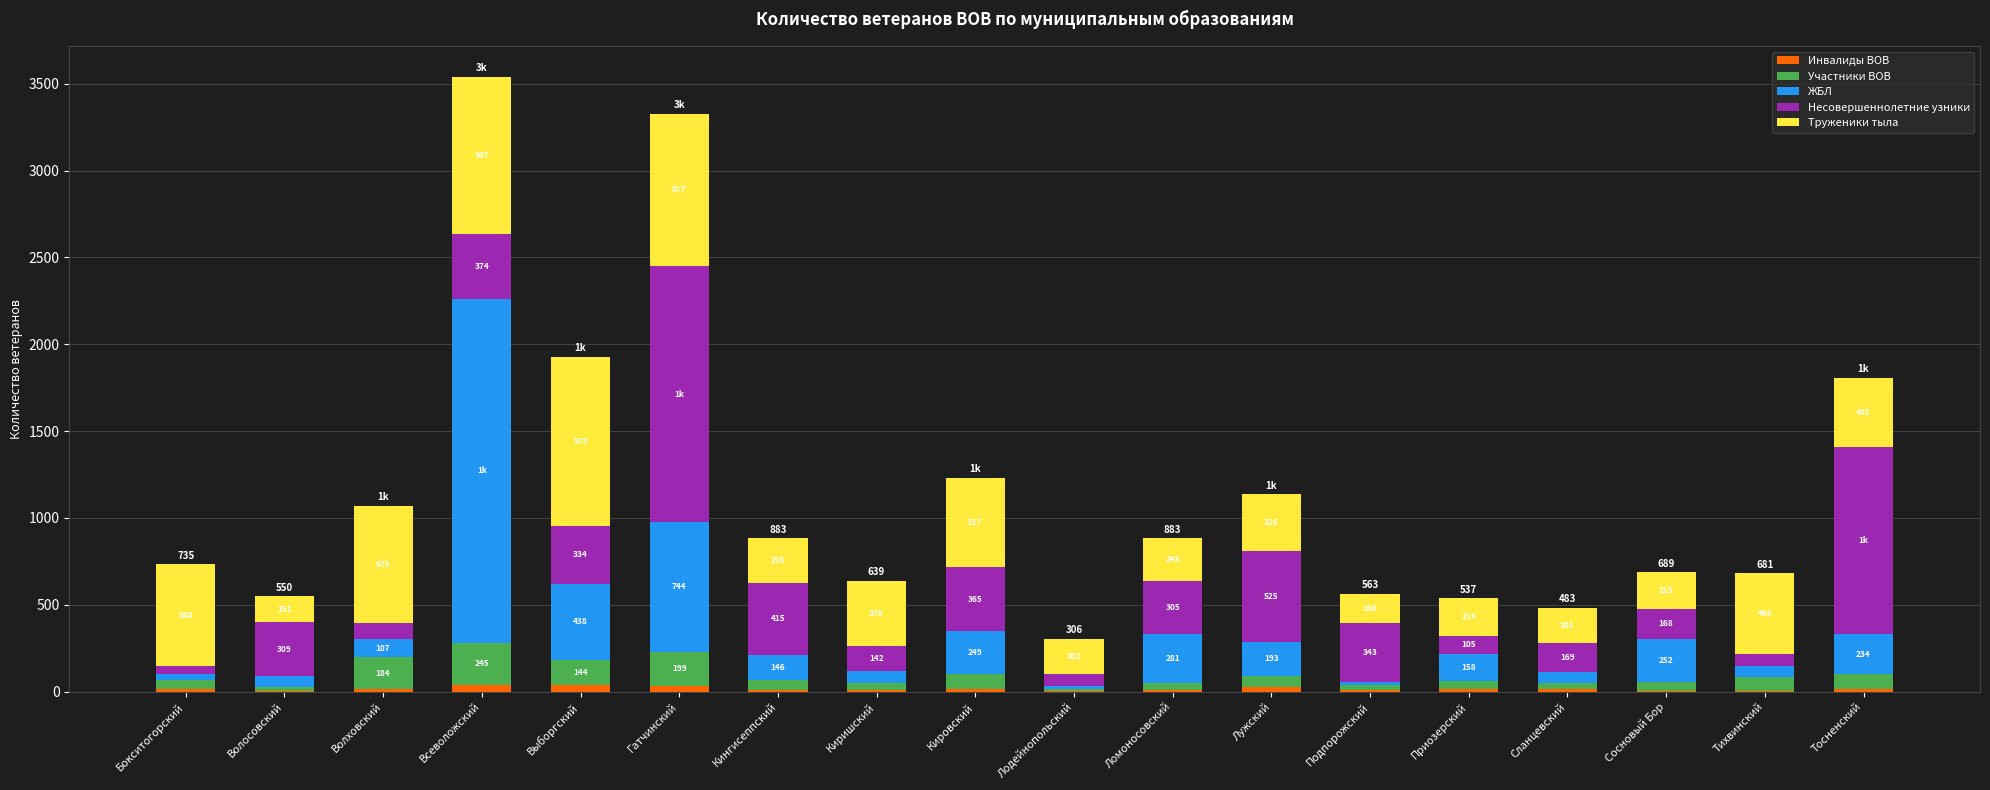

What is the sum of the Инвалиды ВОВ values at Лужский and Выборгский?

68